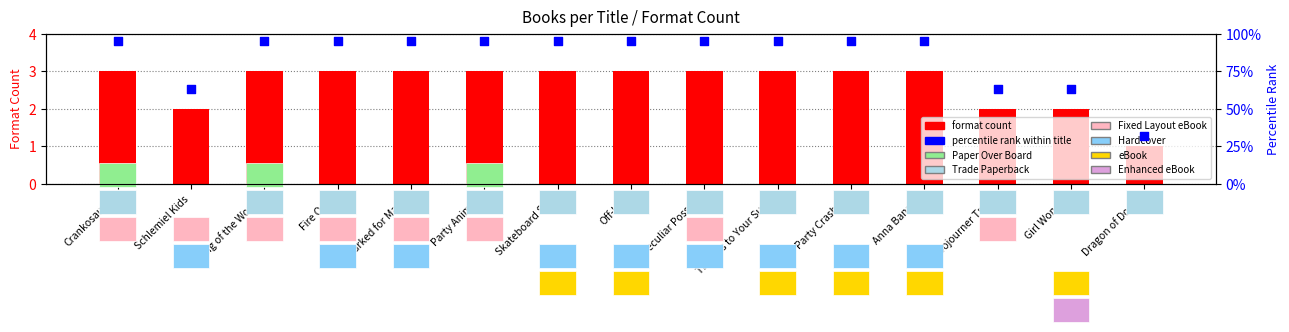

What are all the series names shown in the legend?

format count, percentile rank